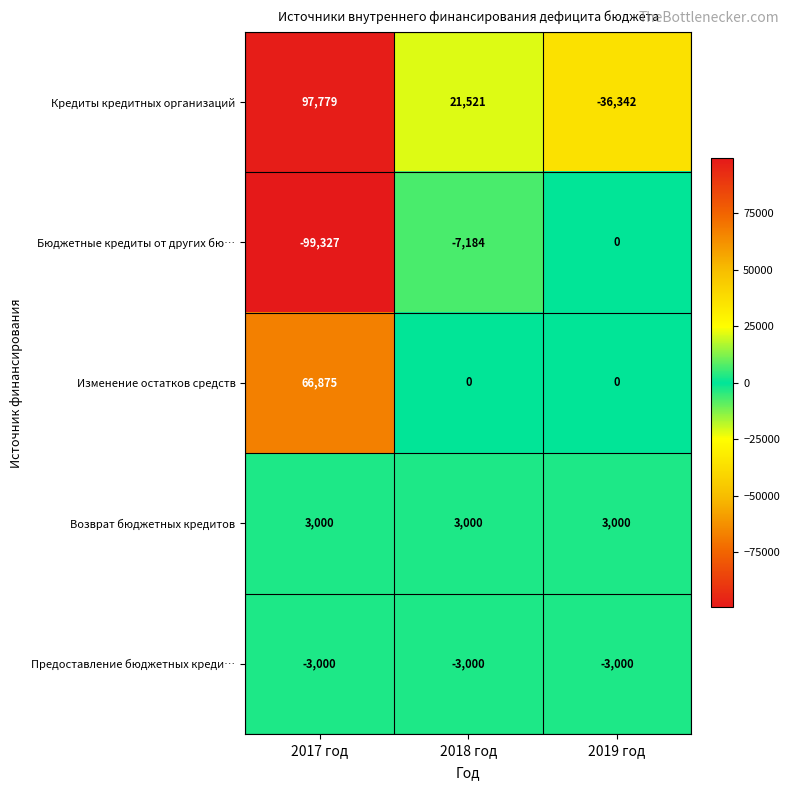

At how many categories does at least one series exceed 14915?

2